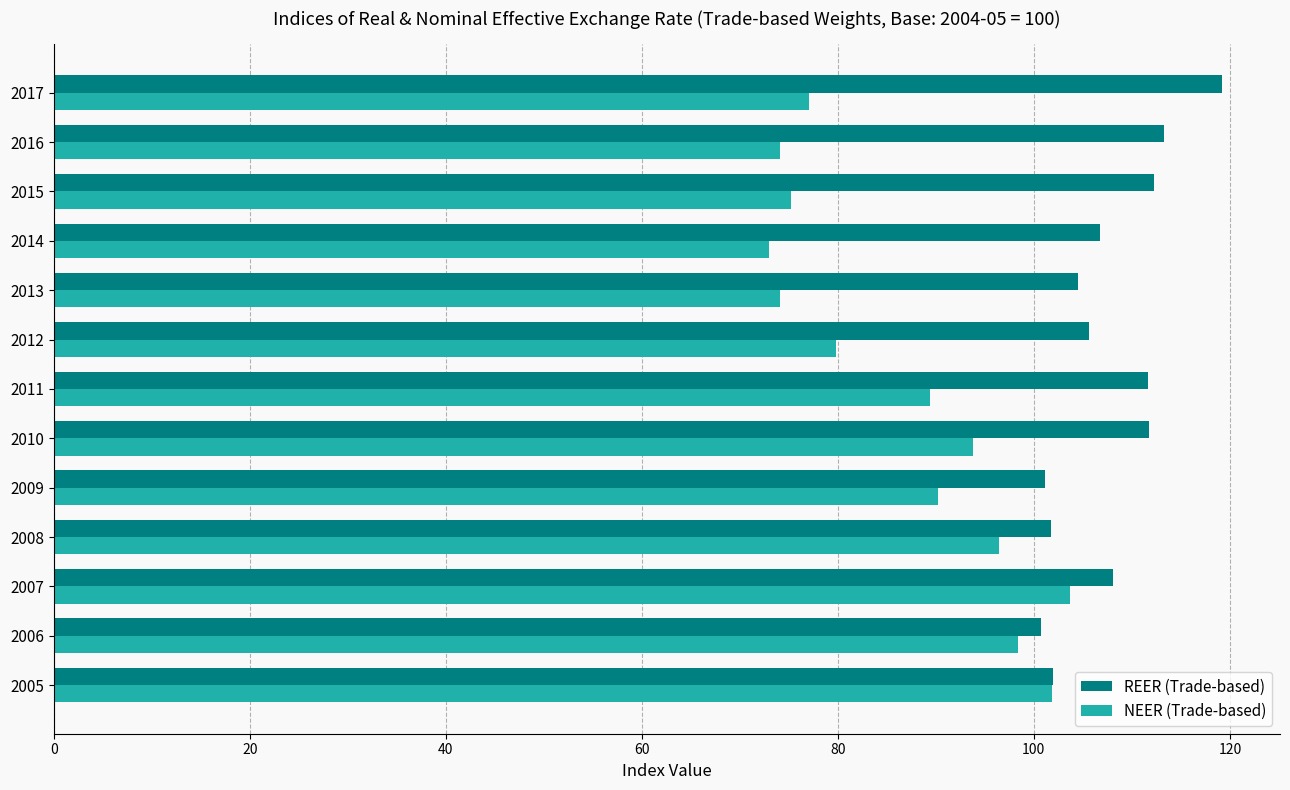

Rank the series by their maximum value, from lowest to highest.

NEER (Trade-based), REER (Trade-based)